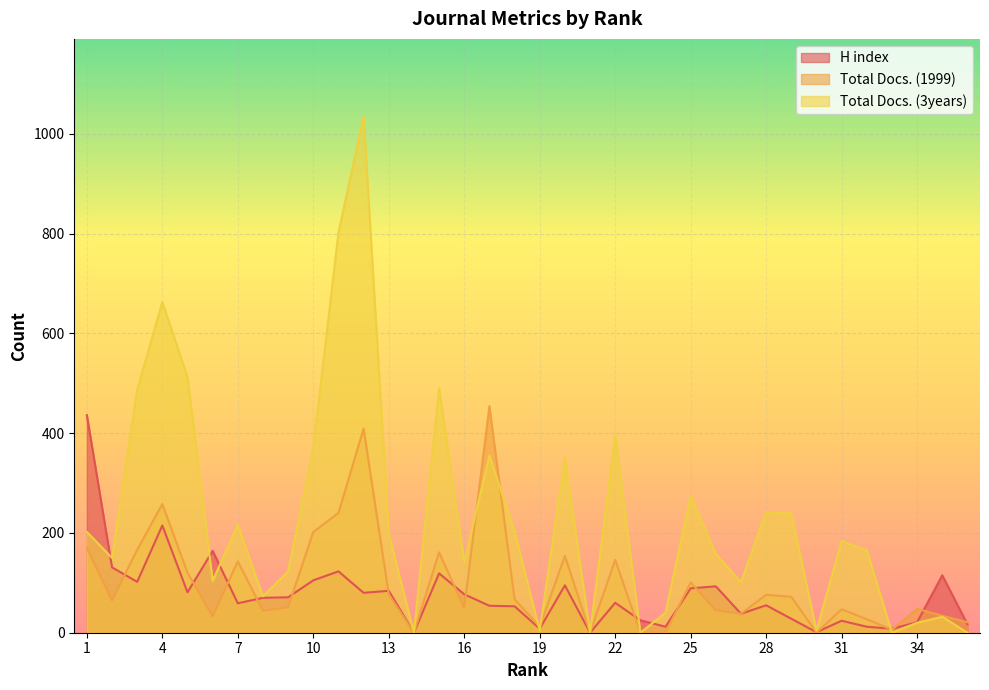

At how many categories does at least one series exceed 768?

2